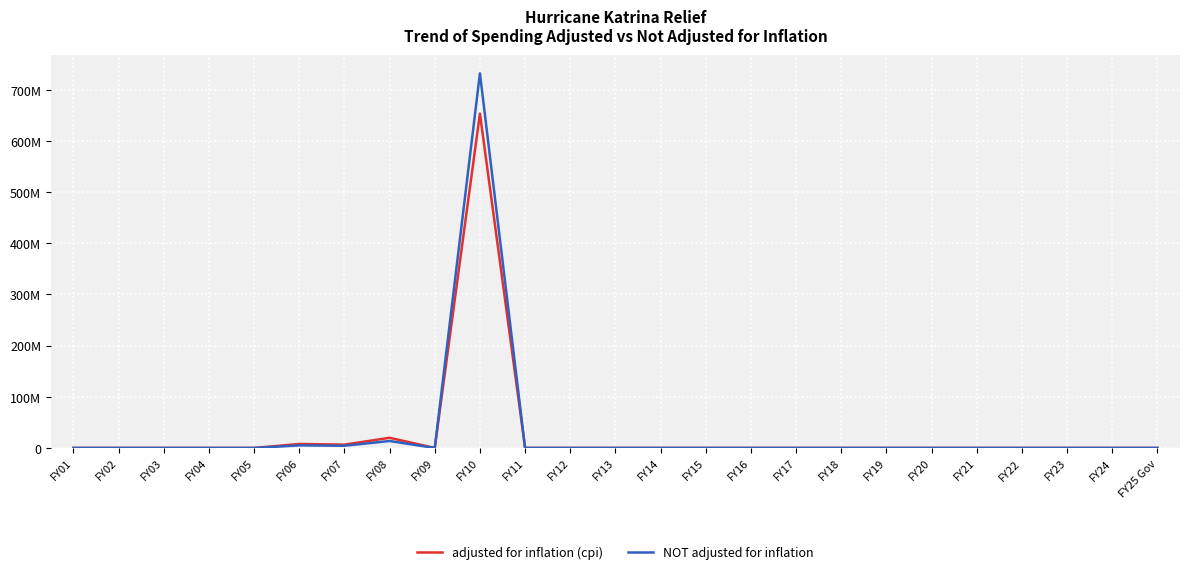

True or false: NOT adjusted for inflation and adjusted for inflation (cpi) cross at least once.

False